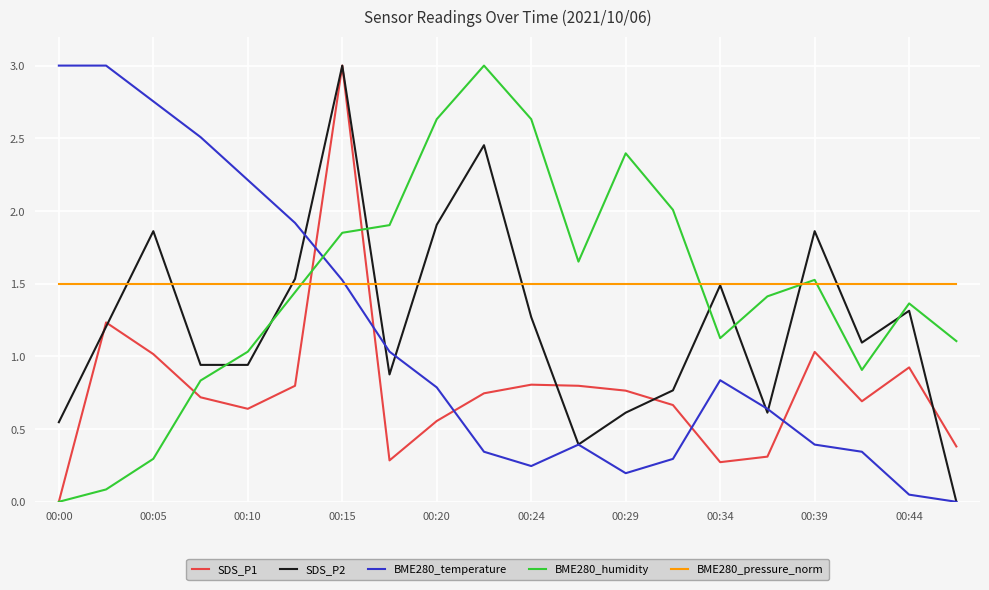

True or false: BME280_humidity and BME280_pressure_norm cross at least once.

True